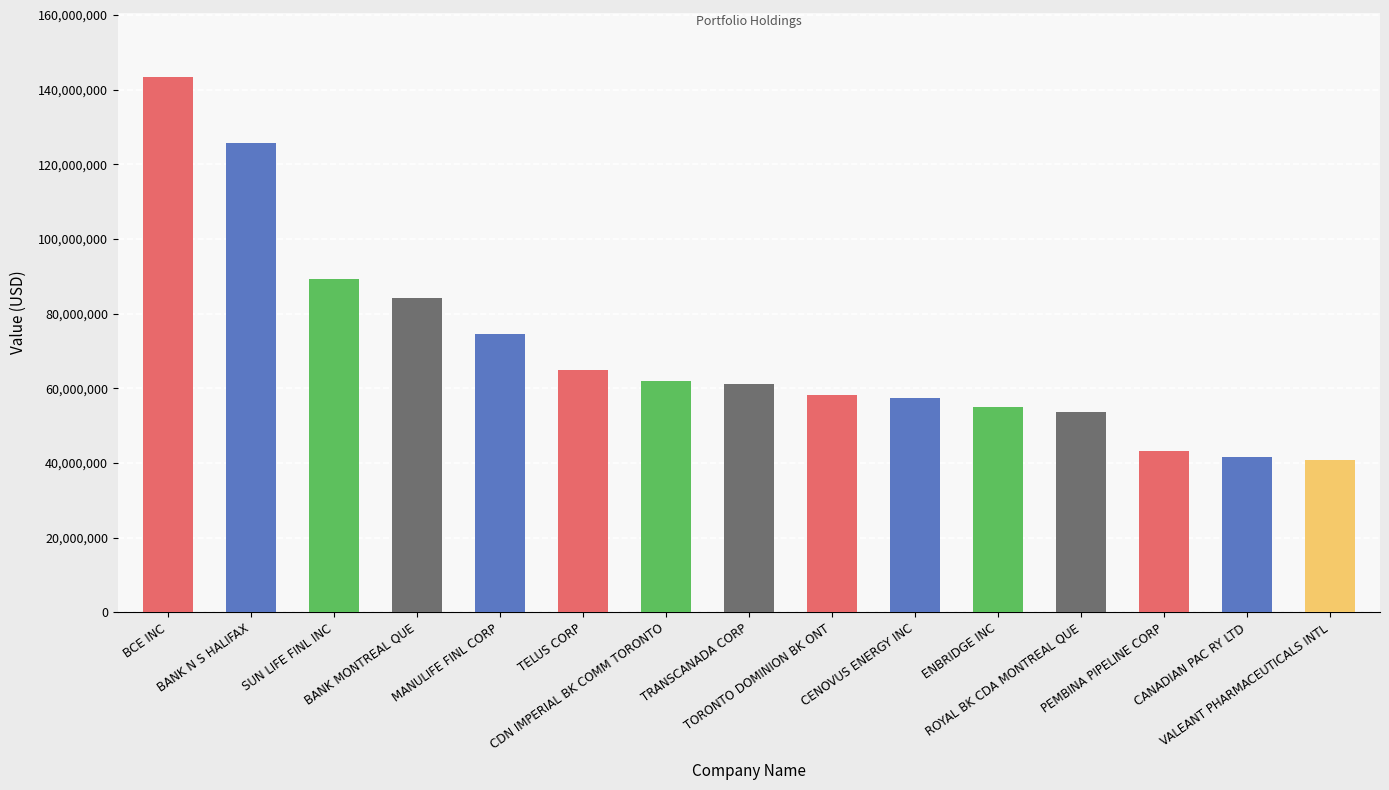

How many series are shown in this chart?

1